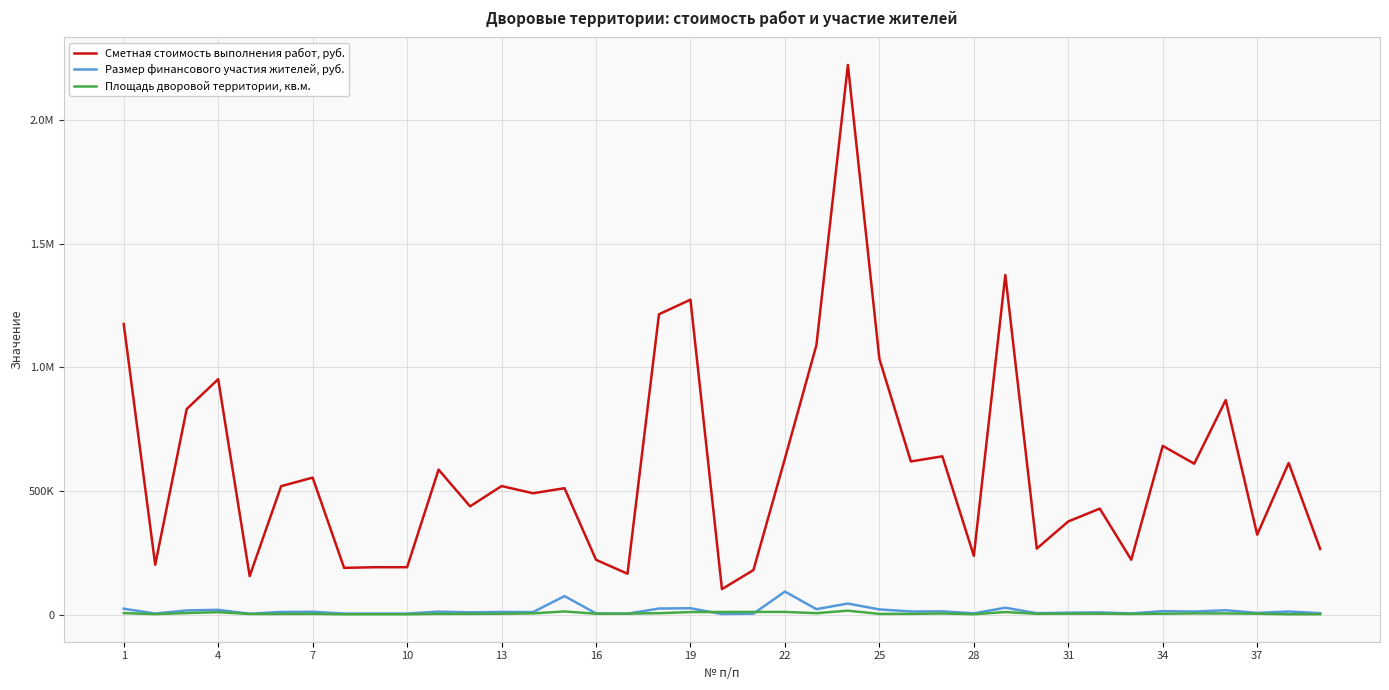

What are all the series names shown in the legend?

Сметная стоимость выполнения работ, руб., Размер финансового участия жителей, руб., Площадь дворовой территории, кв.м.